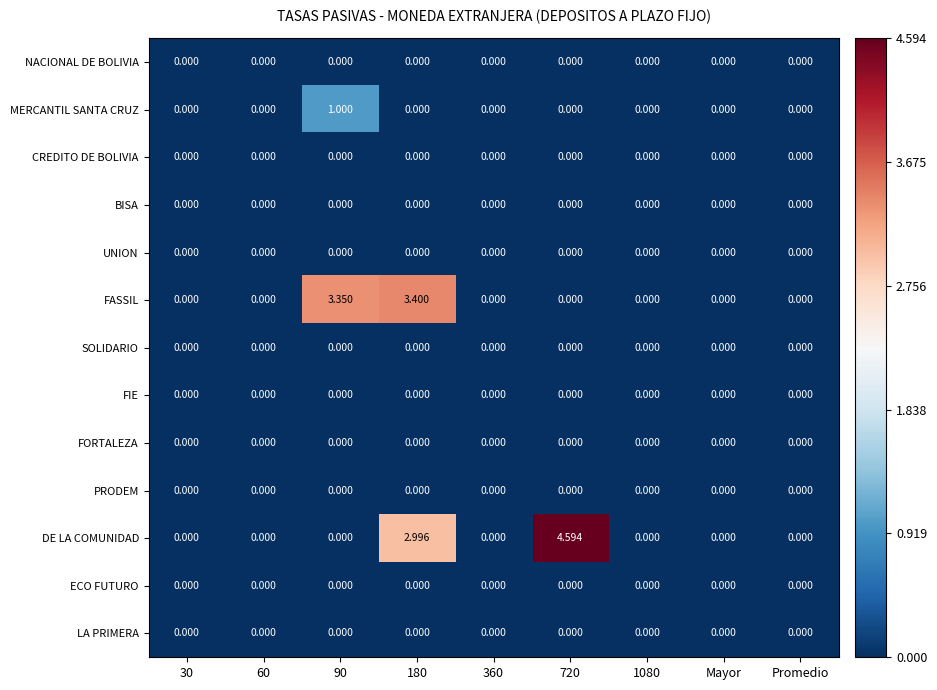

How many series are shown in this chart?

13